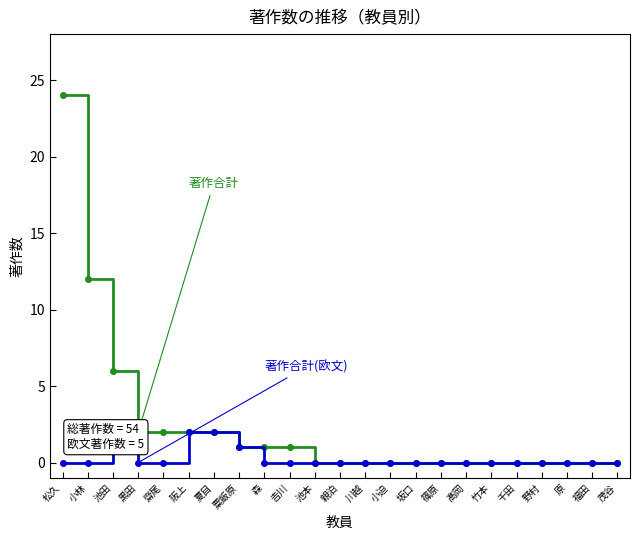

Is it true that 著作合計(欧文) equals 0 at 森?

True